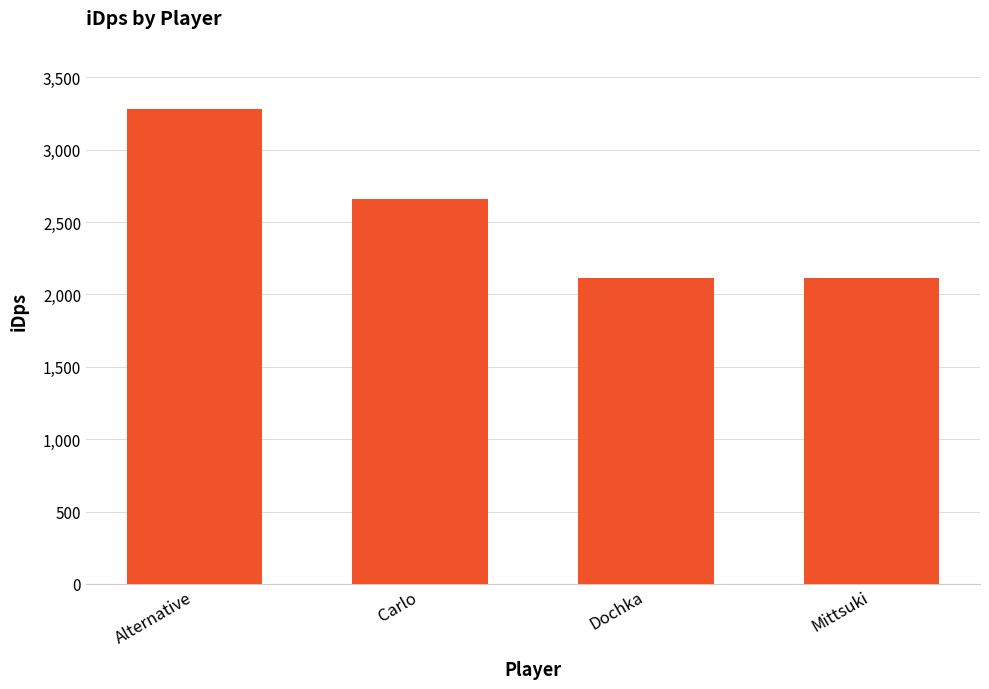

What is the label of the 4th bar from the right?

Alternative